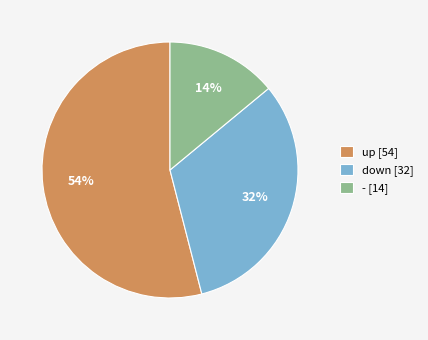

True or false: down accounts for 32% of the total.

True